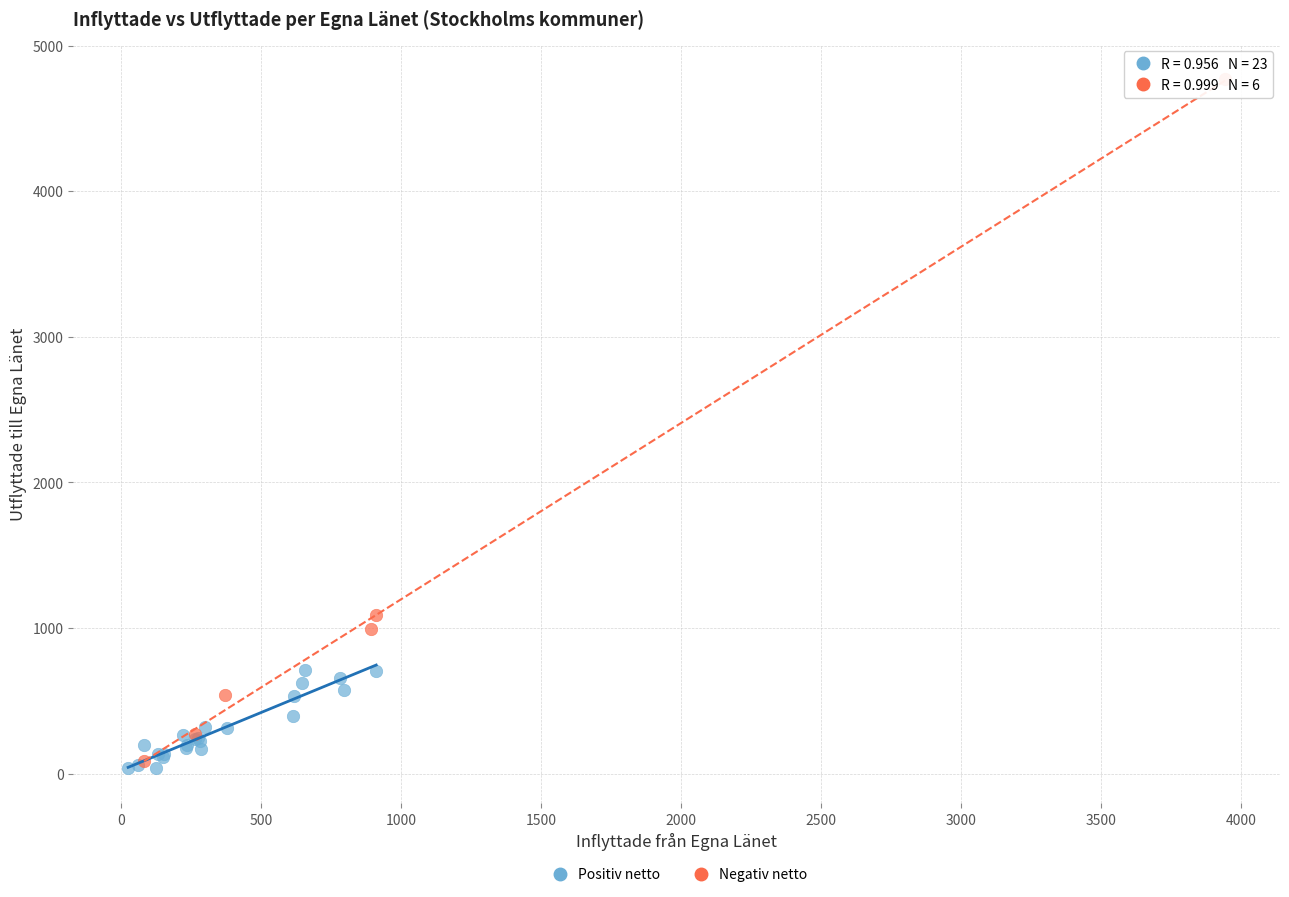

Which series contains the highest Y value?

Negativ netto